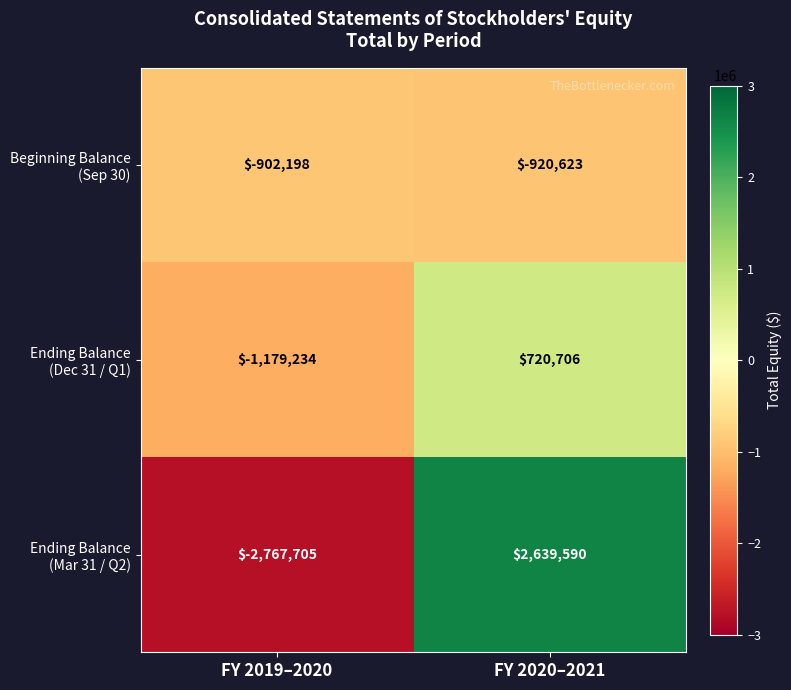

What is the total value across all series at FY 2020–2021?

2439673